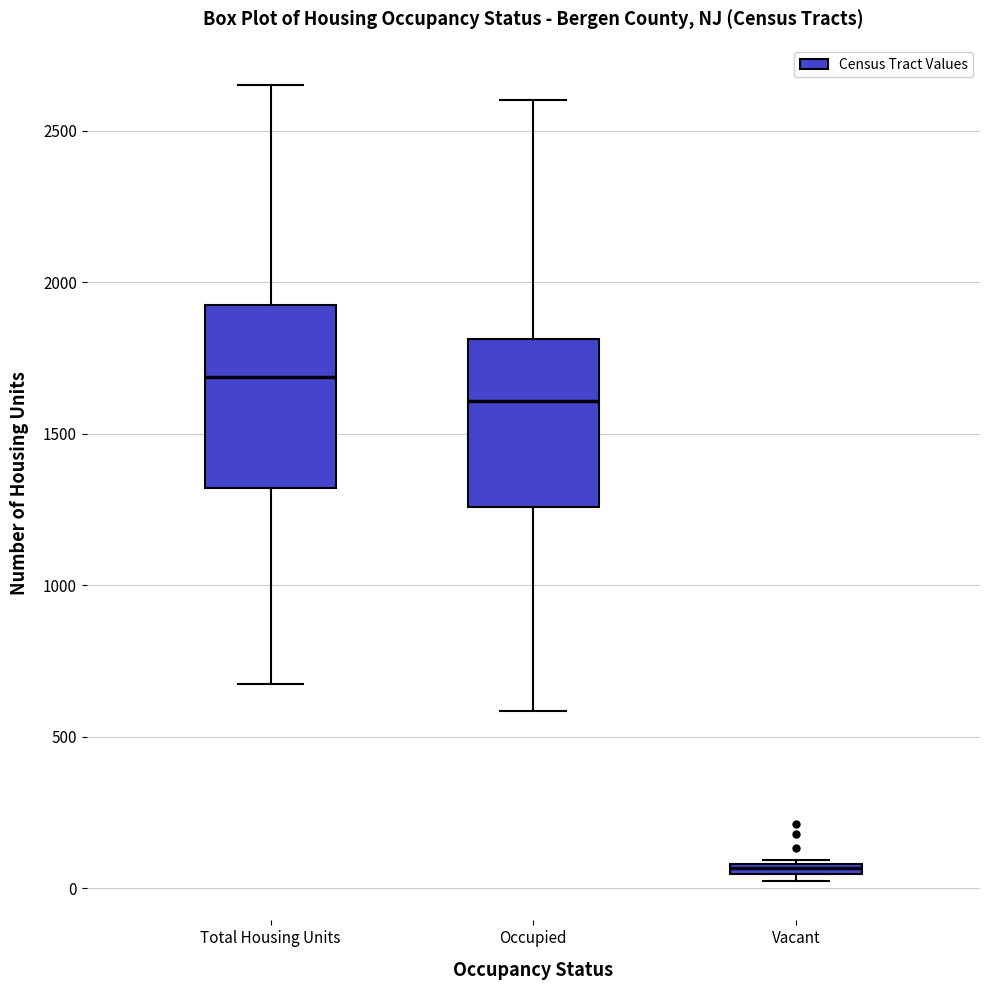

Which box's median line is the lowest?

Vacant